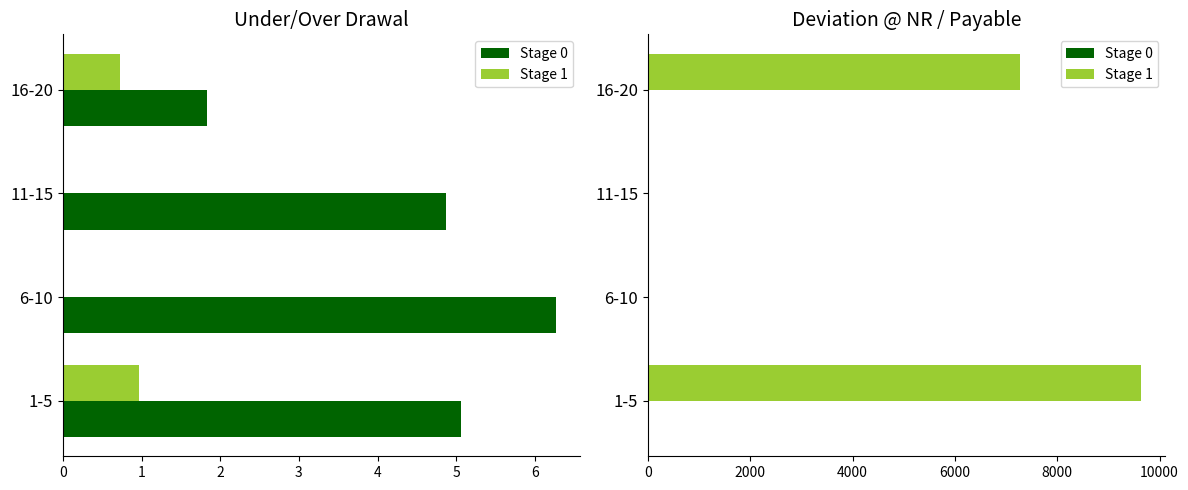

List the series in order of their peak value, lowest first.

Stage 0, Stage 1